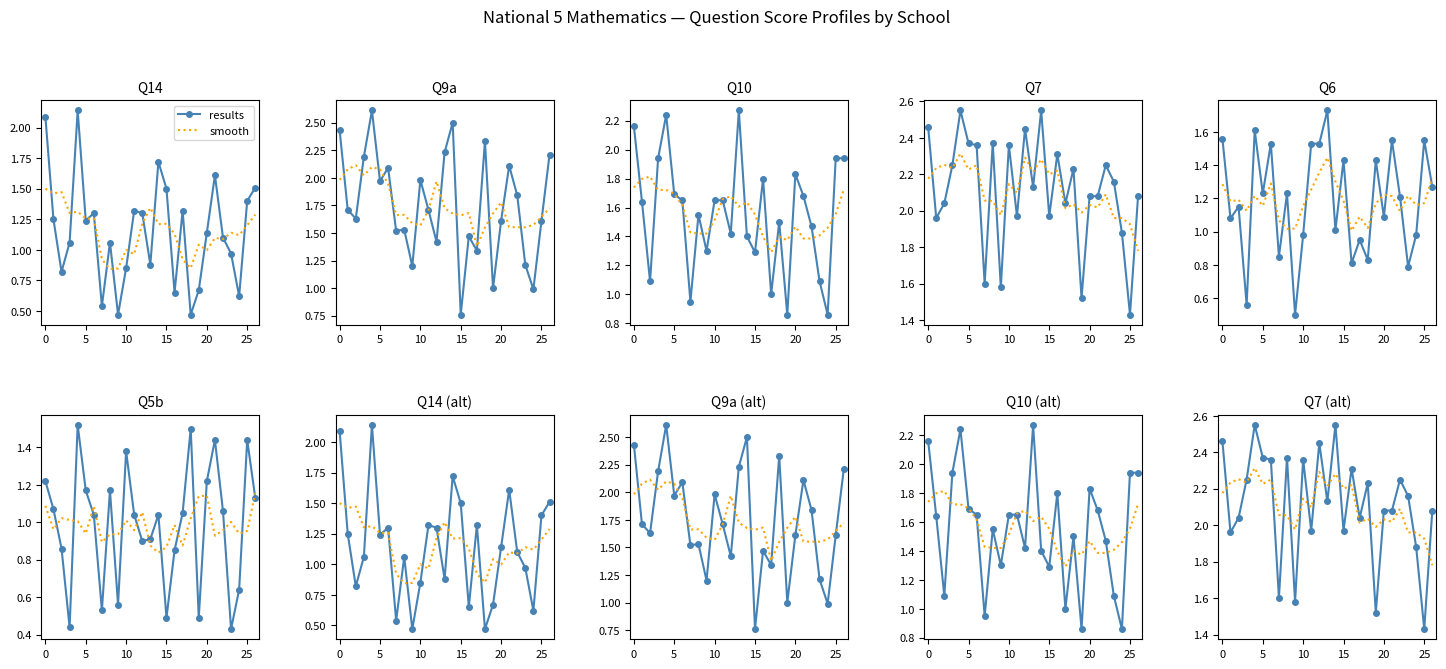

List the series in order of their peak value, highest first.

results, smooth